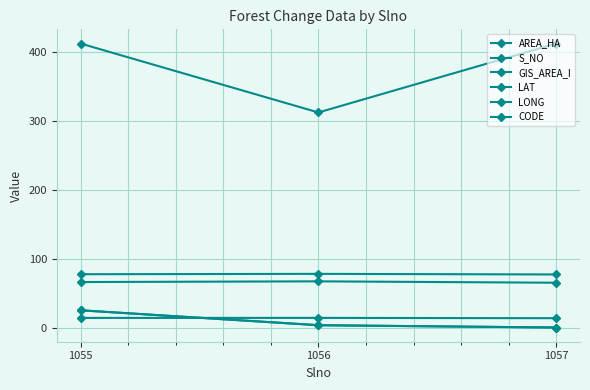

Which has a higher value, 1055 or 1056?

1055